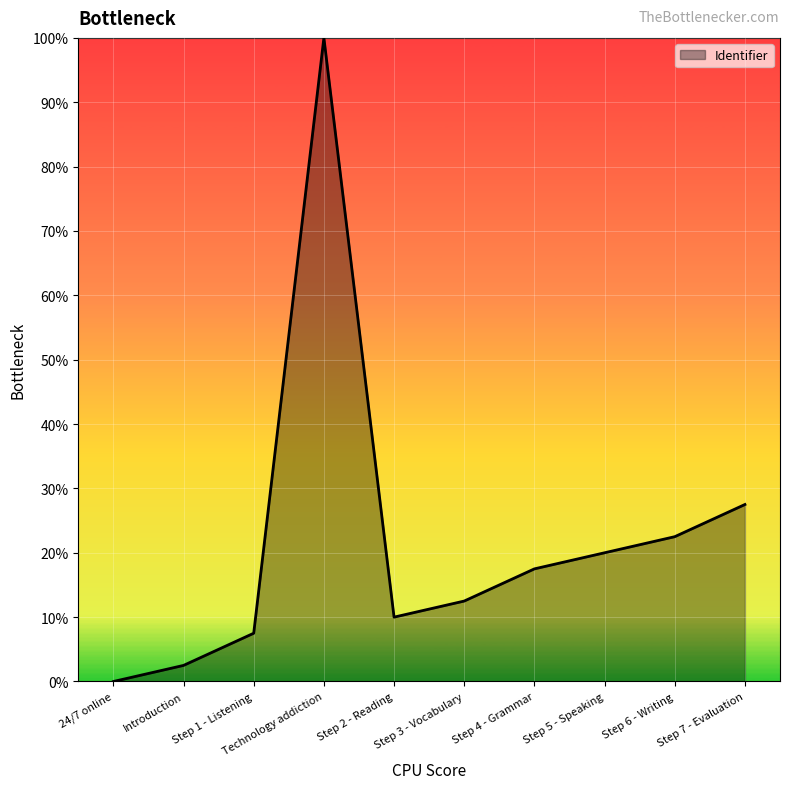

Does the chart display data point markers on the line(s)?

No